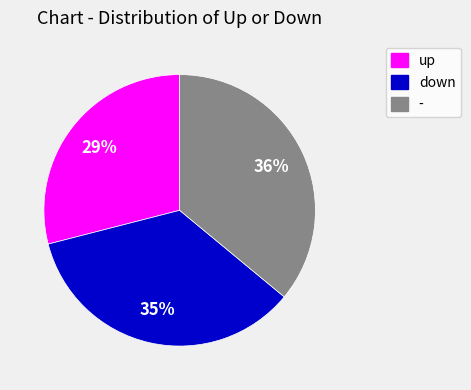

Approximately how many times larger is the value at up compared to down?

0.8